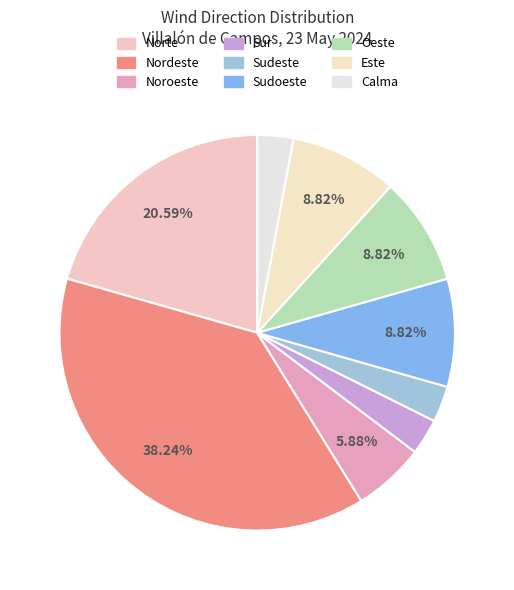

Between Este and Noroeste, which is larger?

Este